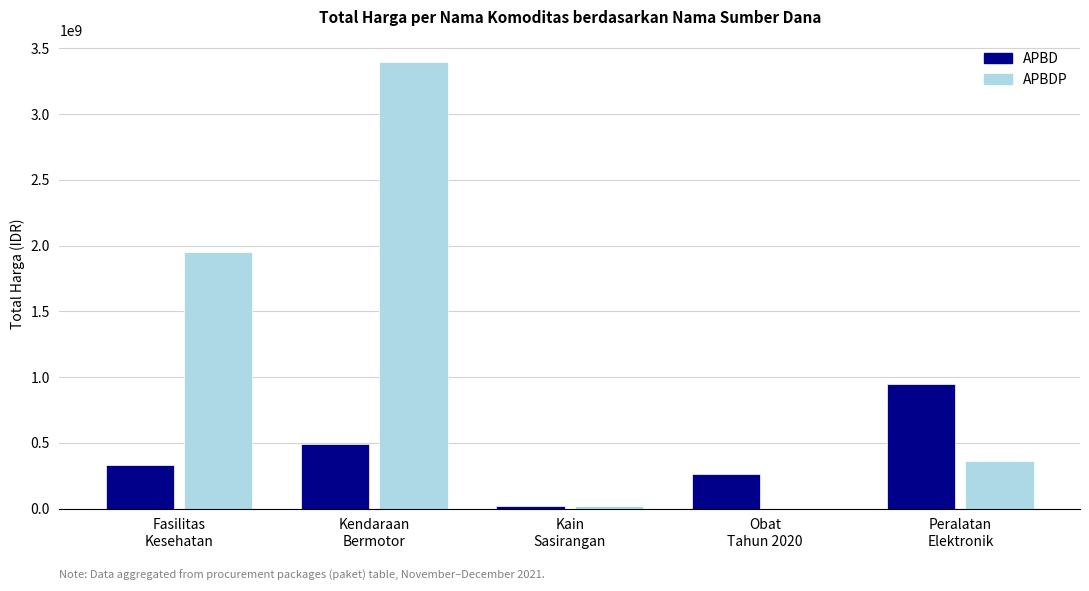

The value of APBDP at Kendaraan
Bermotor is 3395564100. True or false?

True